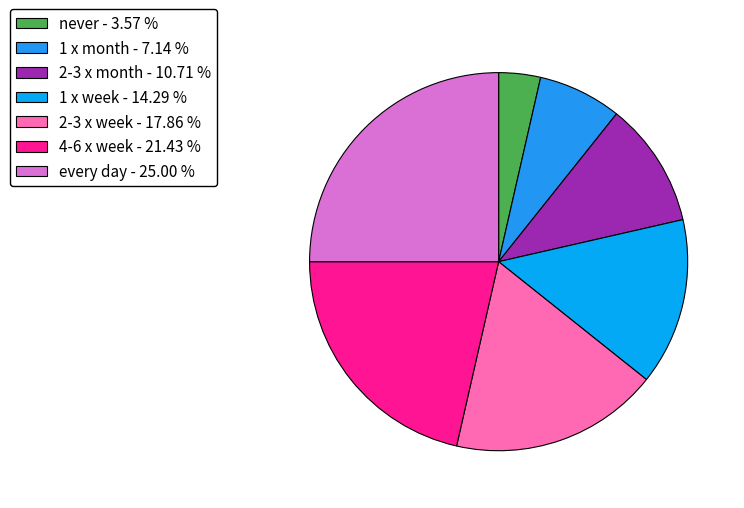

Does 4-6 x week account for over 50% of the chart?

No